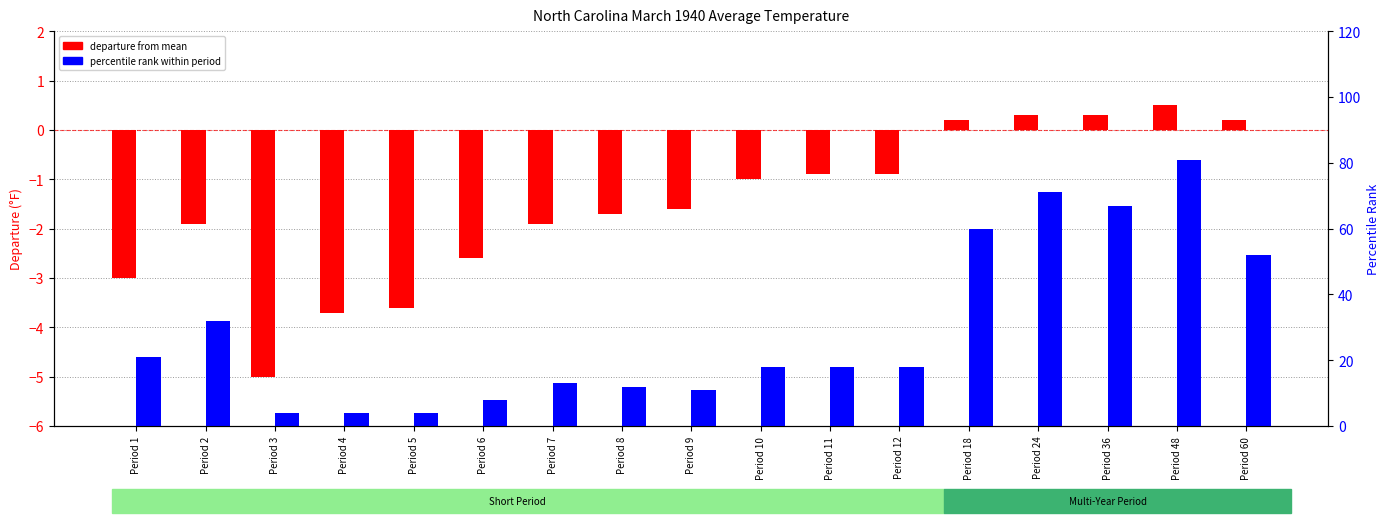

How many distinct data groups are displayed?

2